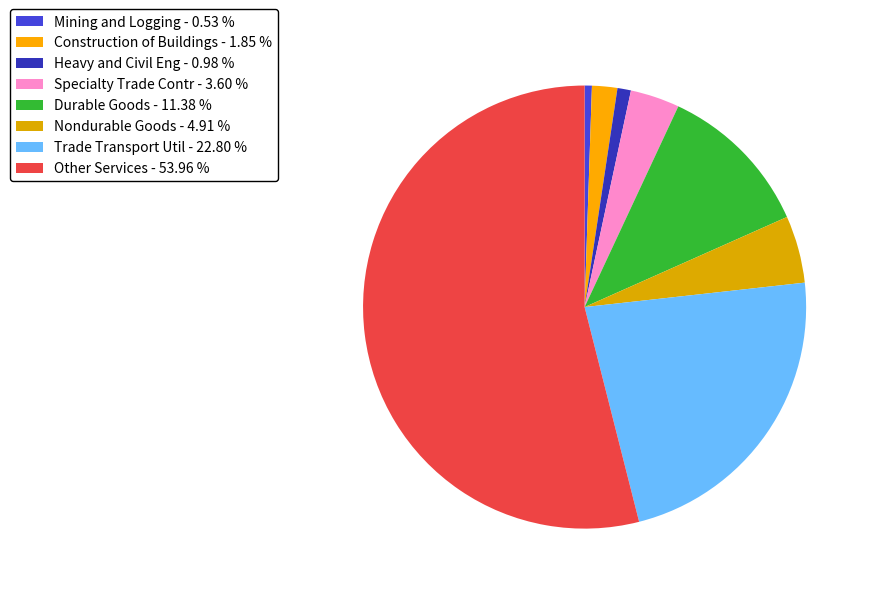

What is the largest slice in the pie chart?

Other Services - 53.96 %